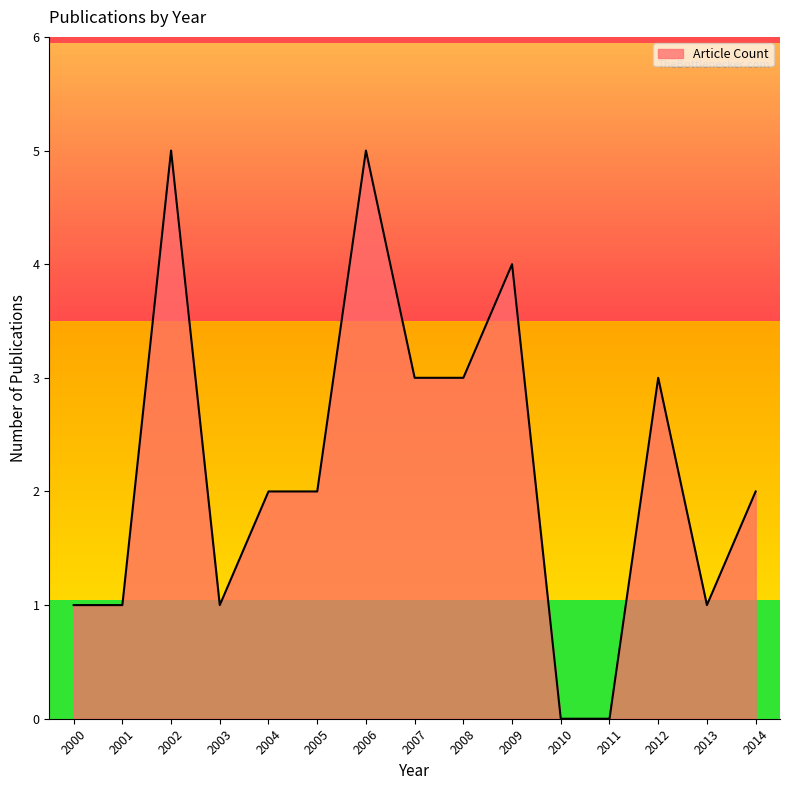

What is the difference between the maximum and minimum values?

5